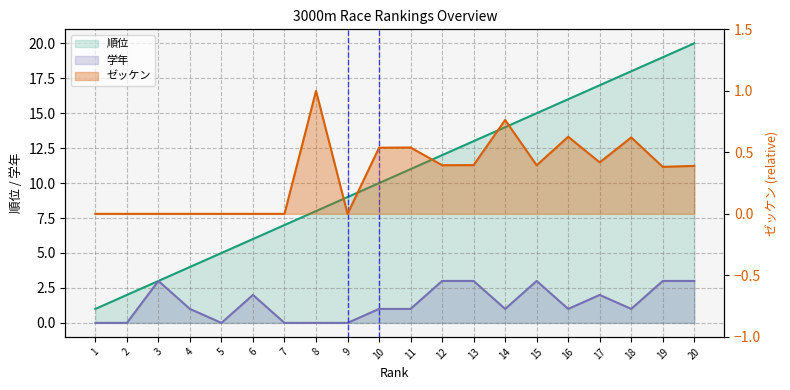

Is the value of 学年 at 11 greater than the value of 順位 at 2?

No